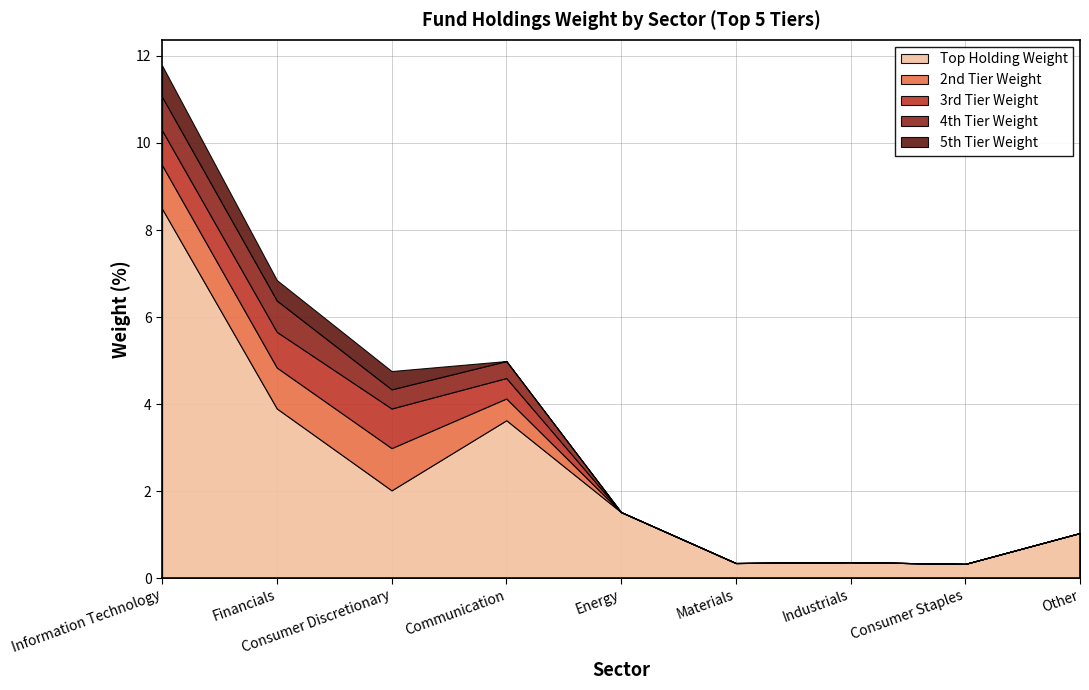

The 5th Tier Weight series shows 0.0 at Materials. True or false?

True